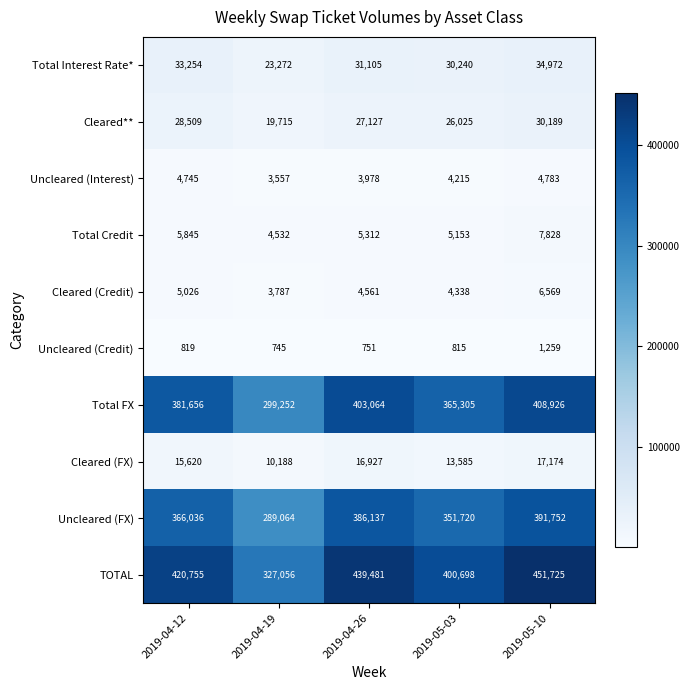

What is the smallest value displayed?

745